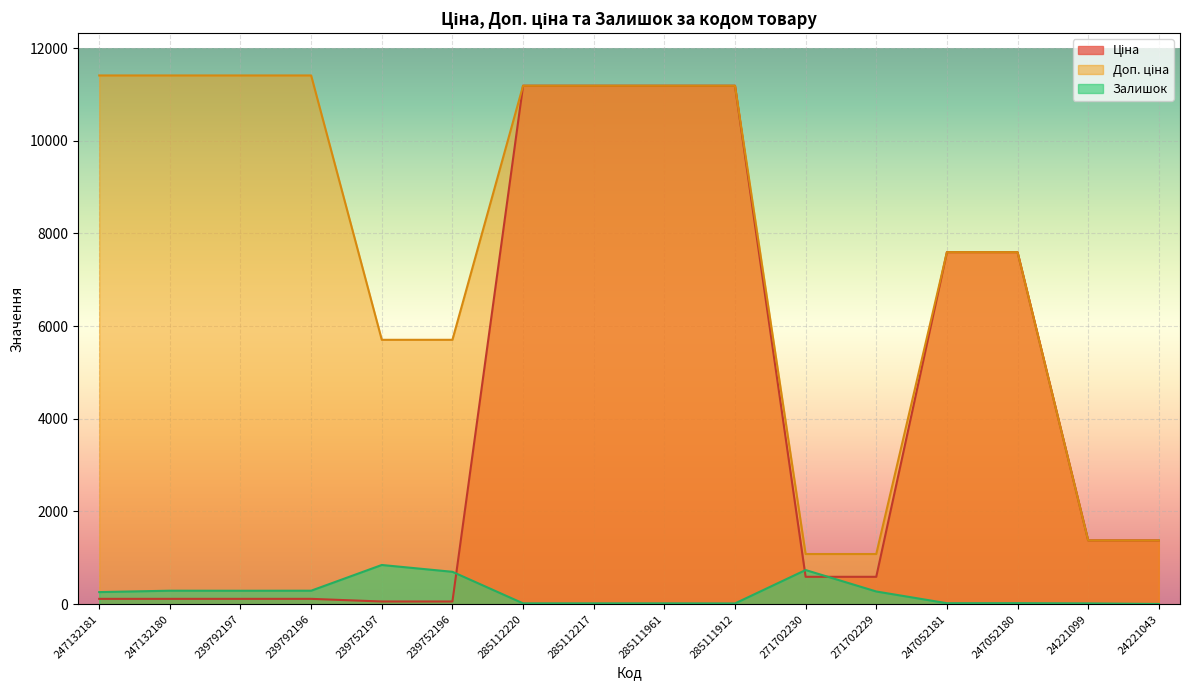

What is the sum of all Залишок values?

3808.0